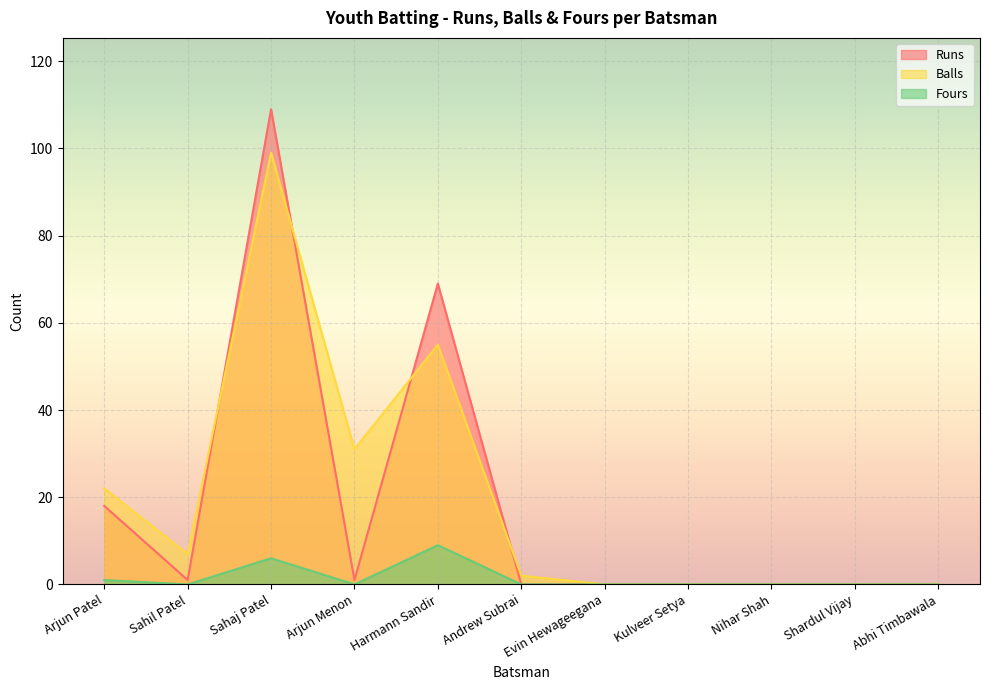

Where do Runs and Balls first cross each other?

Sahil Patel and Sahaj Patel